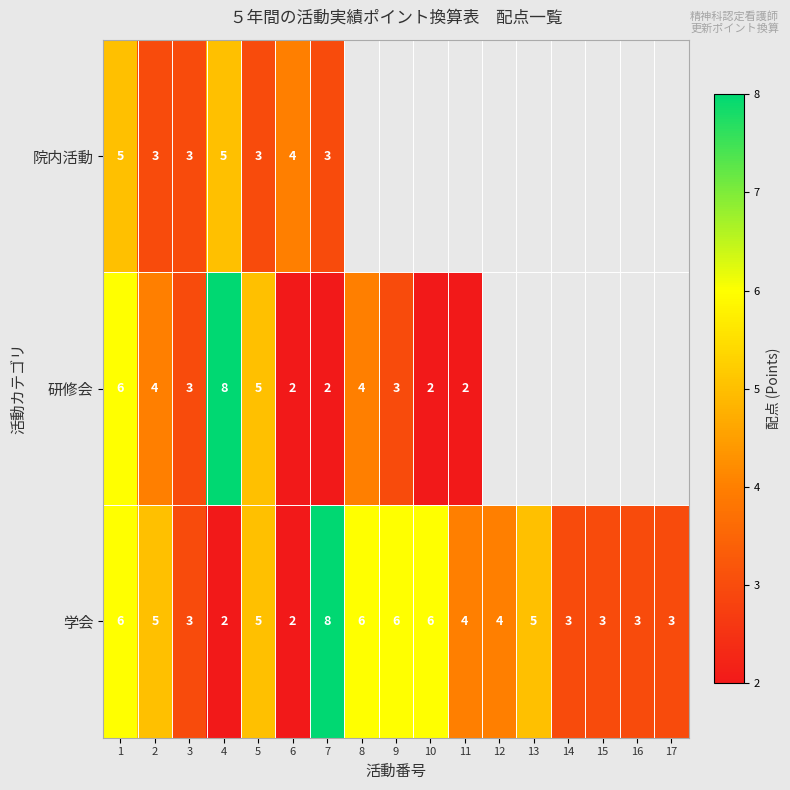

Between 4 and 11, which is larger?

11